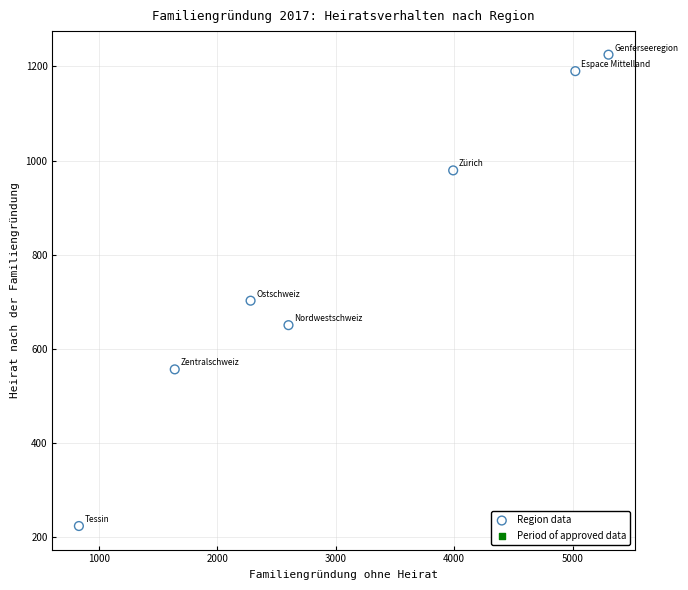

What Y value in the scatter plot is closest to 724?

702